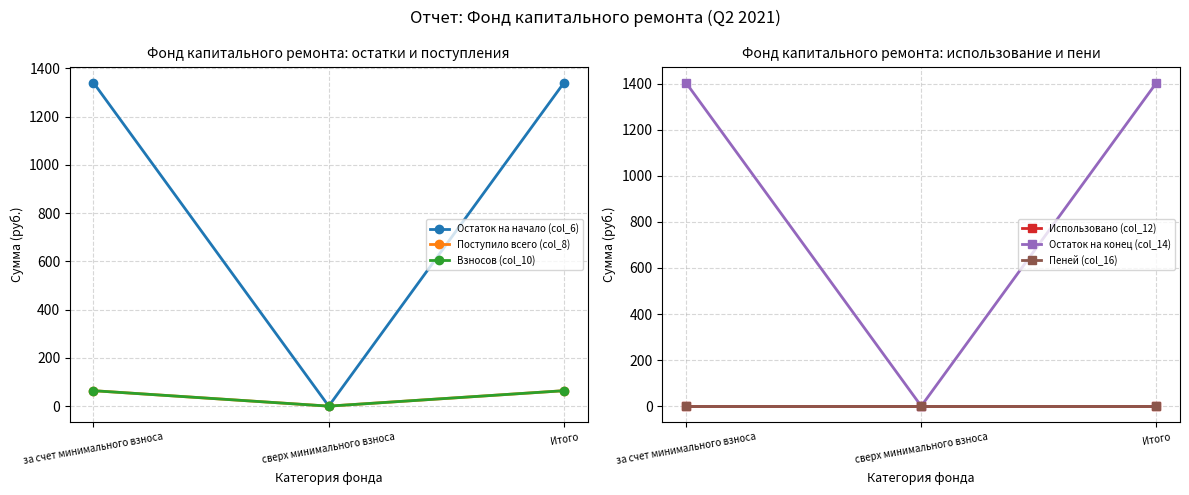

Which has a higher value, сверх минимального взноса or Итого?

Итого